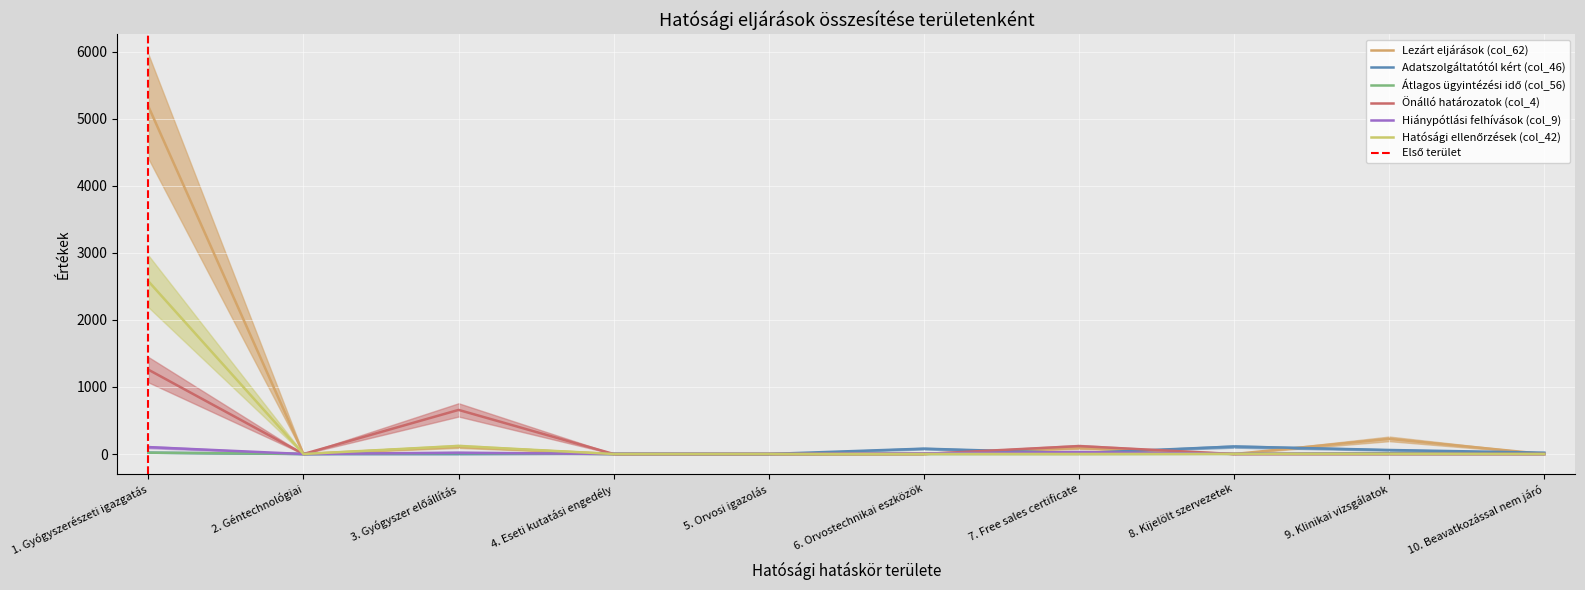

Which series has the widest spread of values?

Lezárt eljárások (col_62)